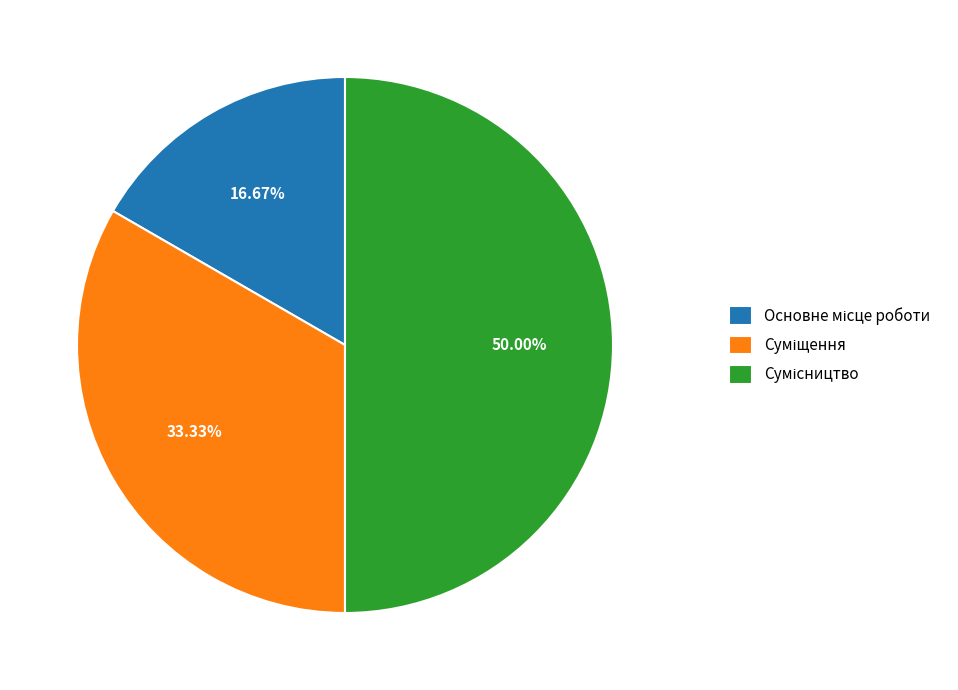

Count the number of slices in the pie.

3